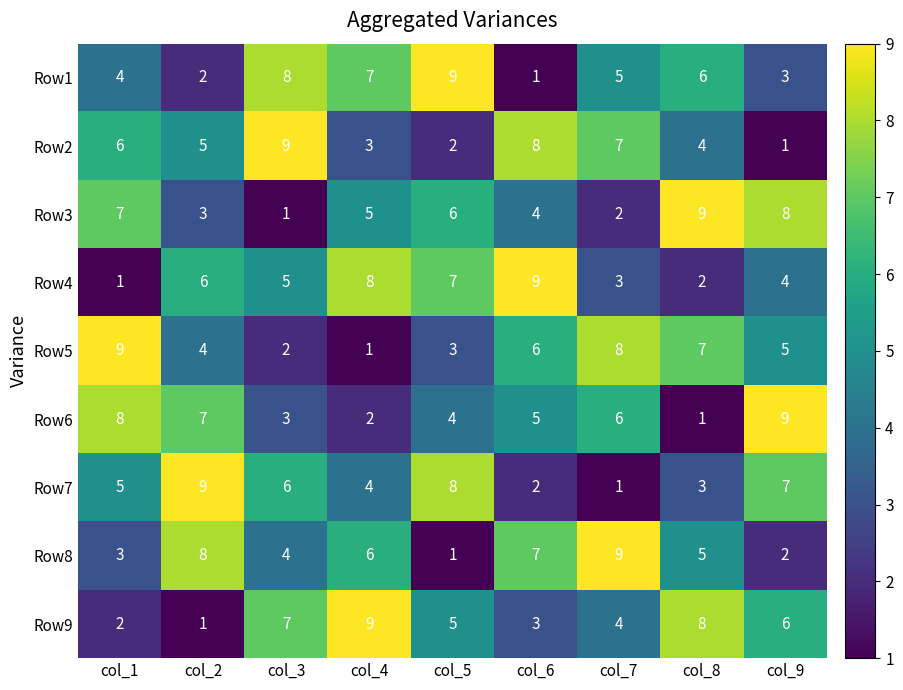

Between col_8 and col_9, which series saw the biggest shift?

Row6